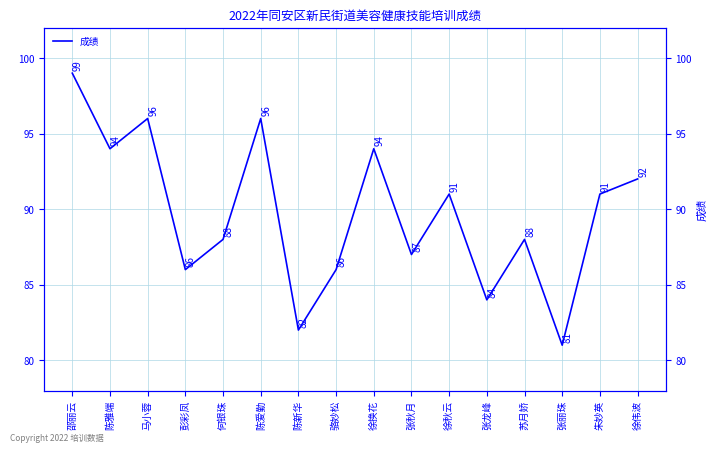

Reading left to right, transcribe all the data shown in this chart.

邵丽云=99	陈雅端=94	马小蓉=96	彭彩凤=86	何银珠=88	陈爱勤=96	陈新华=82	骆妙松=86	徐换花=94	张秋月=87	徐秋云=91	张龙峰=84	苏月娇=88	张丽珠=81	朱妙英=91	徐伟波=92